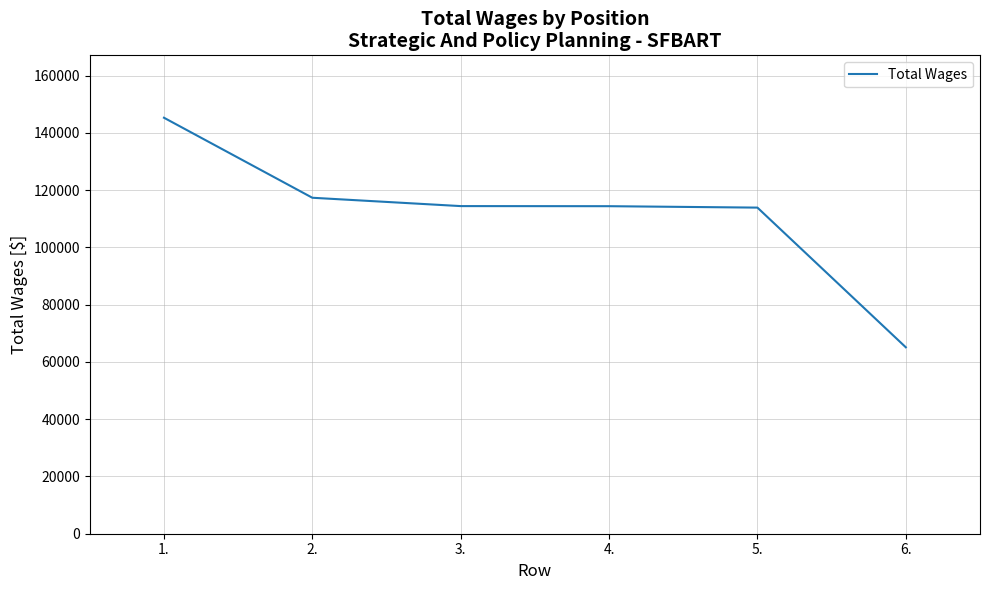

Does the chart display data point markers on the line(s)?

No